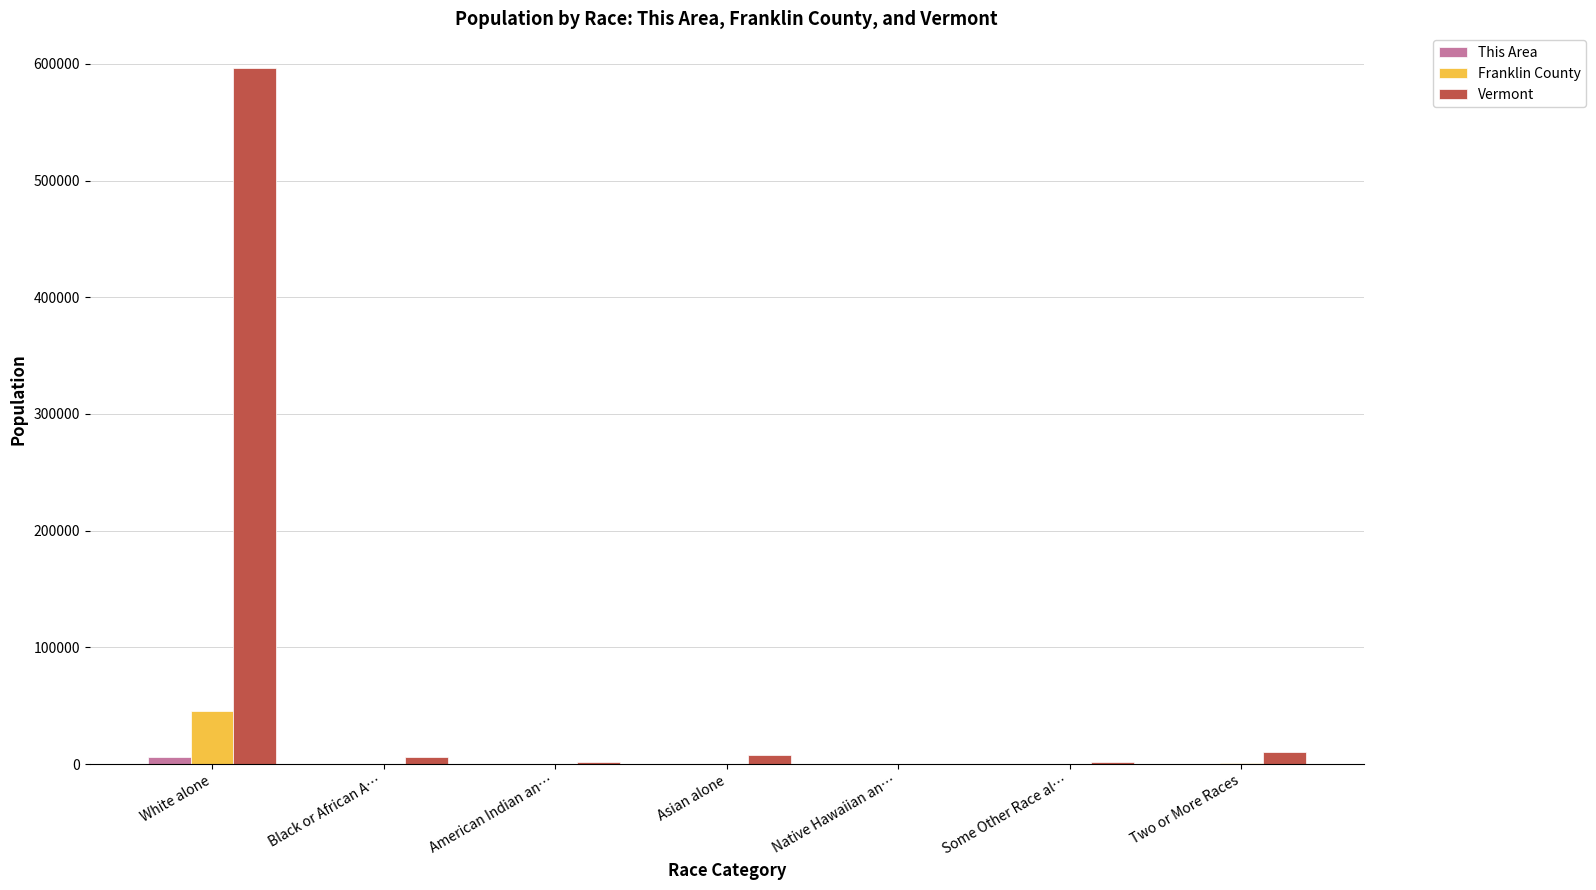

At which category is the sum across all series the highest?

White alone